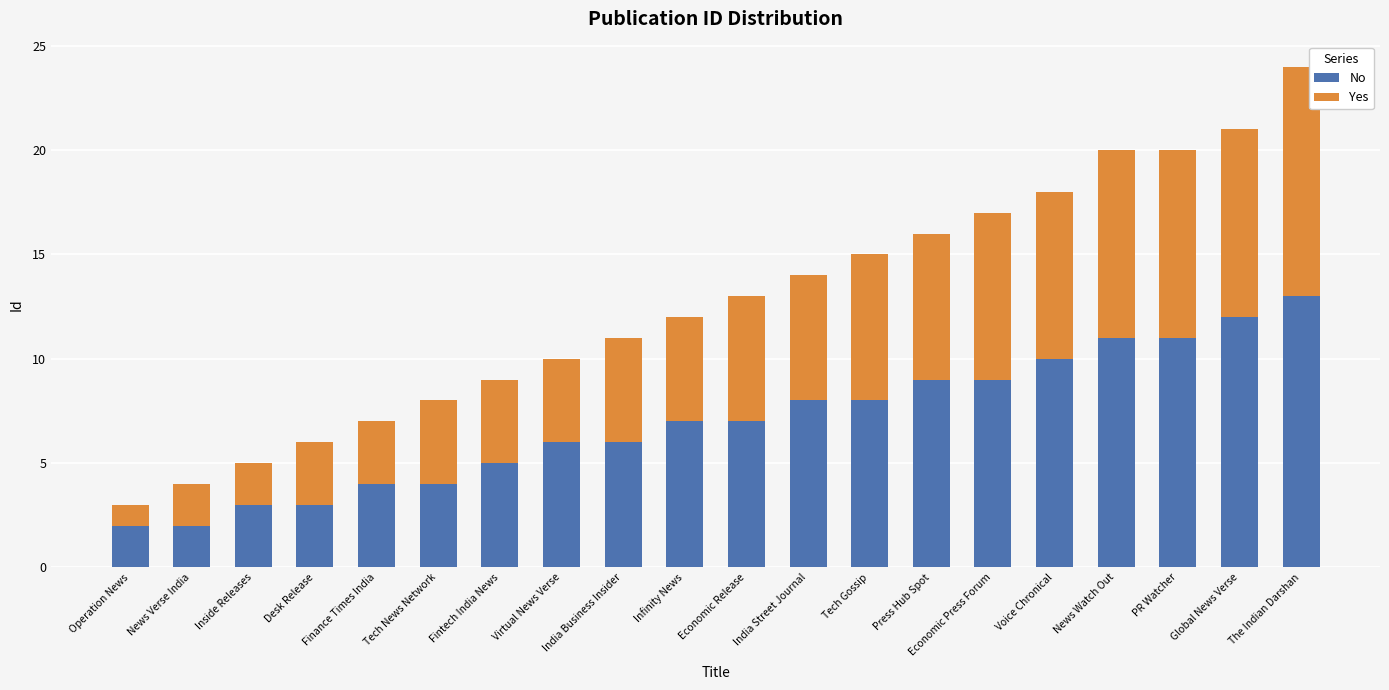

The No series shows 8 at Tech Gossip. True or false?

True